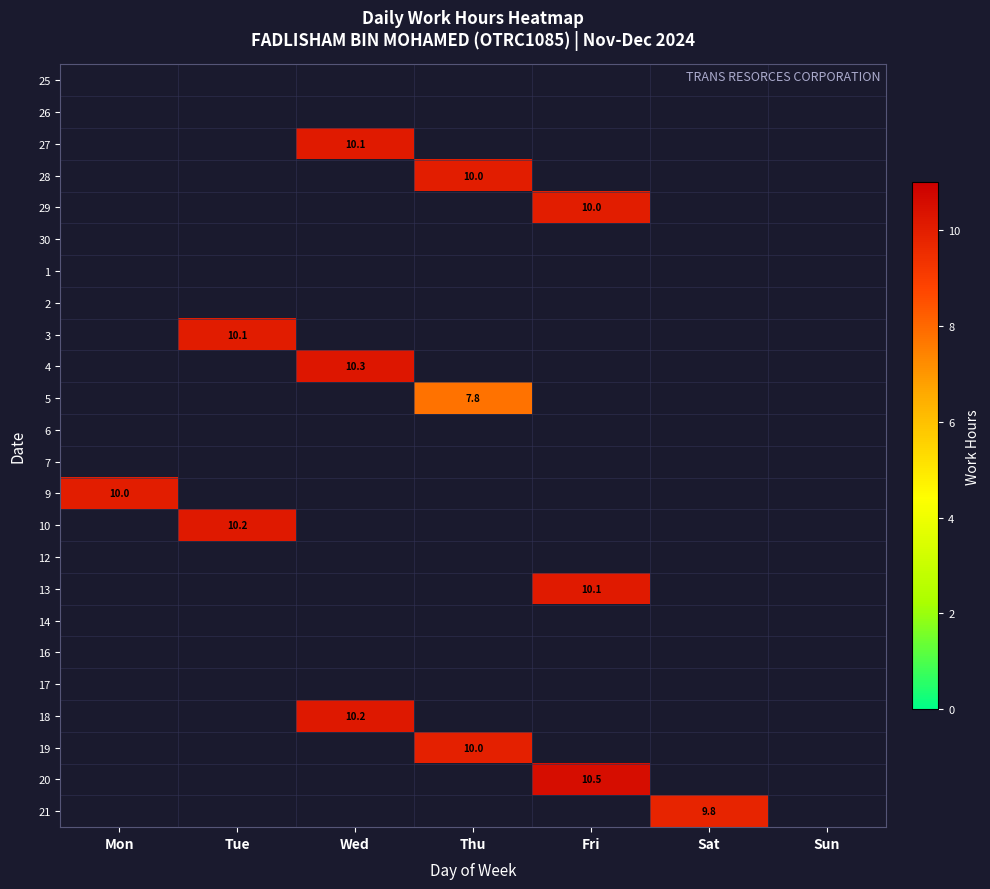

How many categories are shown in the chart?

7